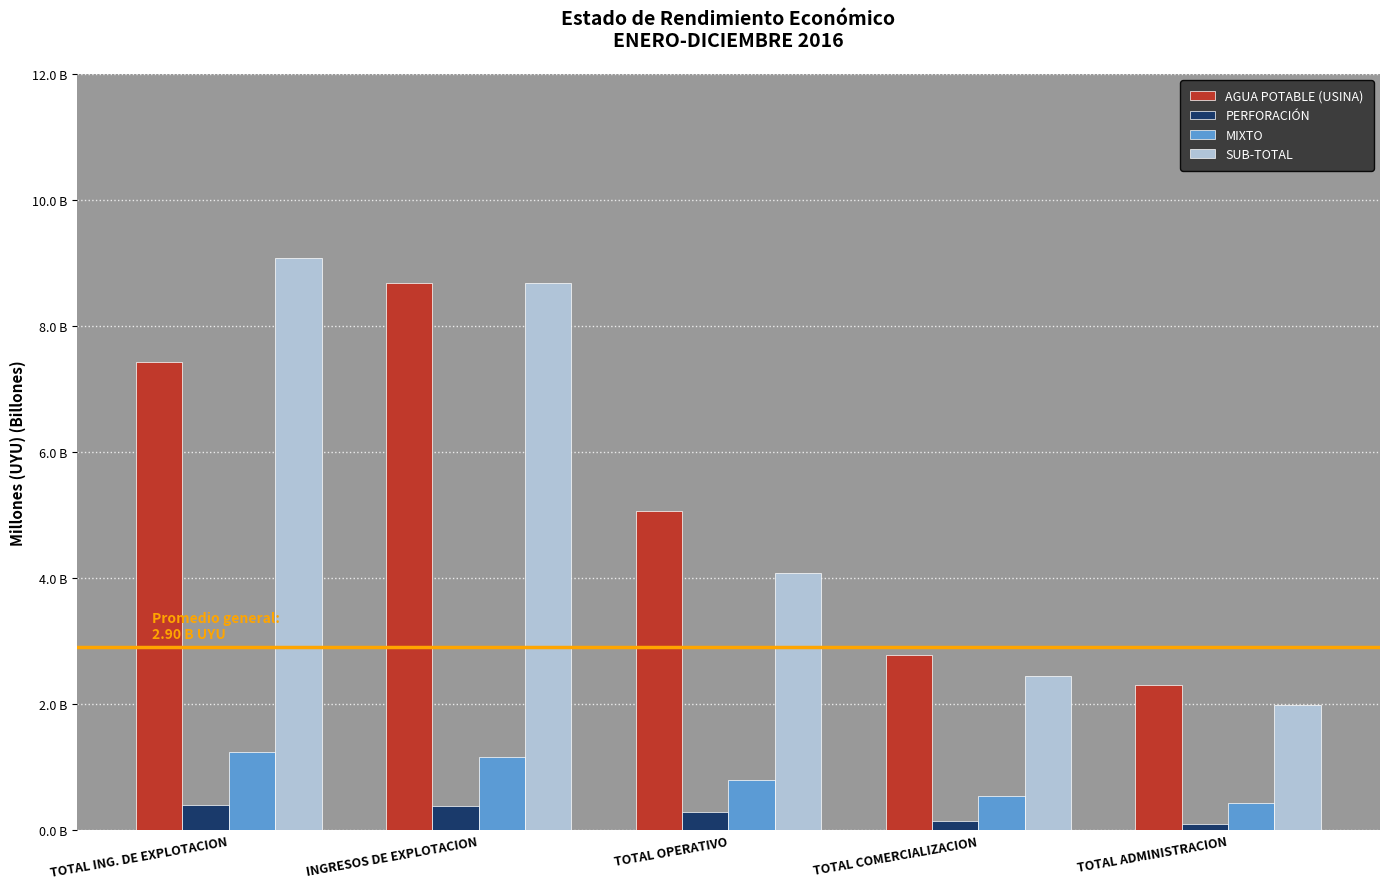

What are all the series names shown in the legend?

AGUA POTABLE (USINA), PERFORACIÓN, MIXTO, SUB-TOTAL